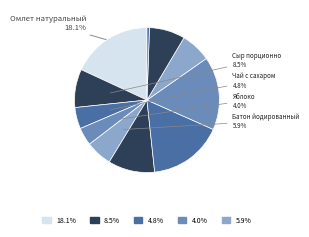

How many slices are in this pie chart?

11